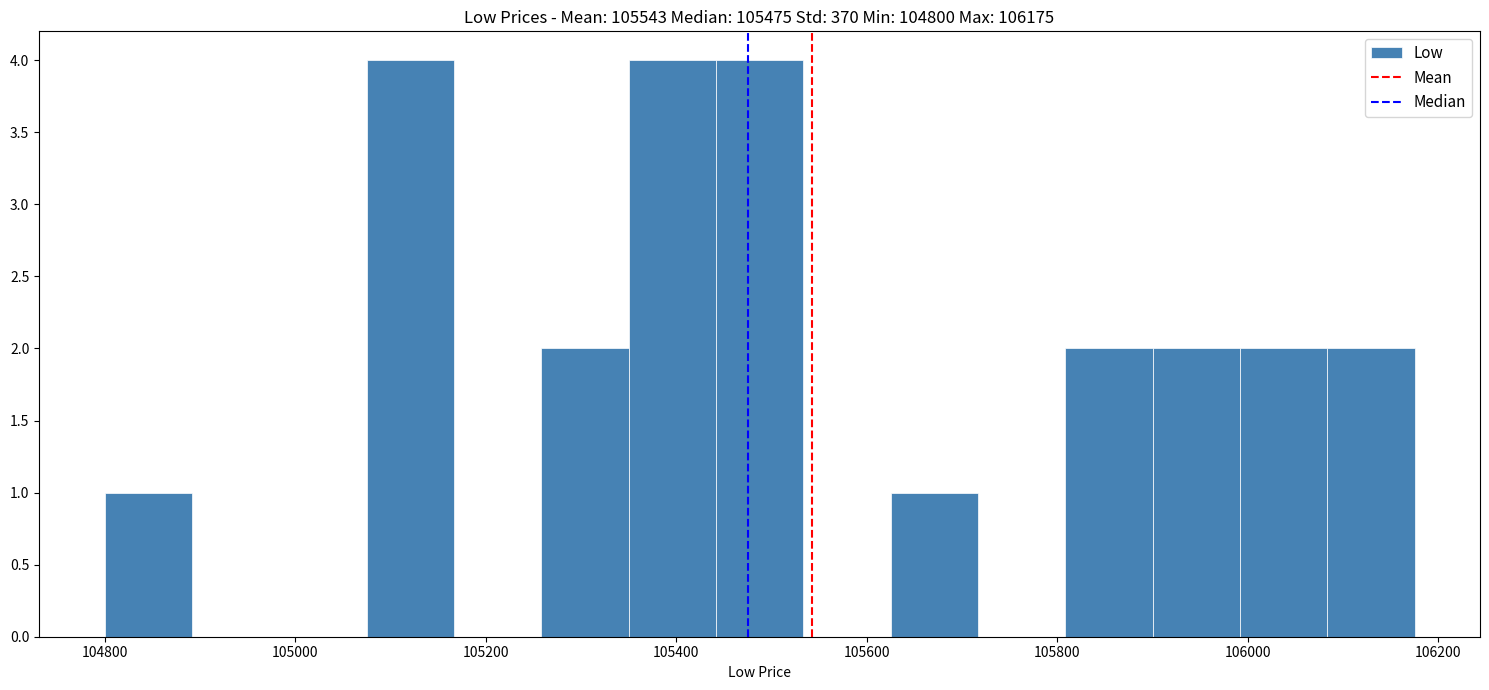

Reading left to right, list every bar in this chart as the range it spans on the x-axis followed by its height. Neither the bar edges nor the heights are printed on the chart, so give them approximately, as read against the axes.

104800 to 104900: 1
104900 to 104980: 0
104980 to 105080: 0
105080 to 105160: 4
105160 to 105260: 0
105260 to 105360: 2
105360 to 105440: 4
105440 to 105540: 4
105540 to 105620: 0
105620 to 105720: 1
105720 to 105800: 0
105800 to 105900: 2
105900 to 106000: 2
106000 to 106080: 2
106080 to 106180: 2